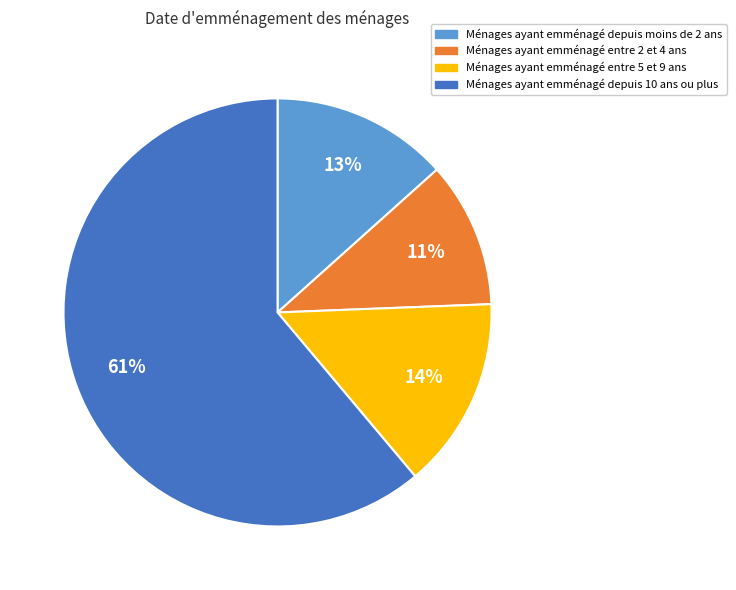

Combined, do Ménages ayant emménagé entre 5 et 9 ans and Ménages ayant emménagé depuis moins de 2 ans account for over 50%?

No